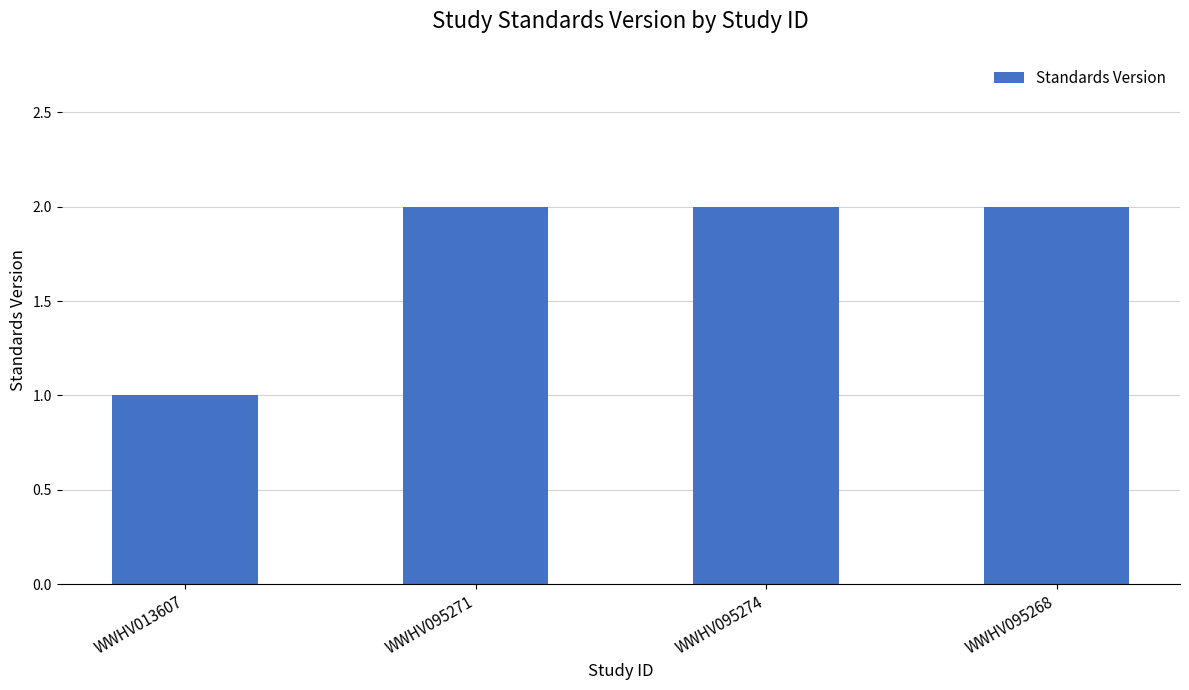

Which label corresponds to the smallest value in the chart?

WWHV013607